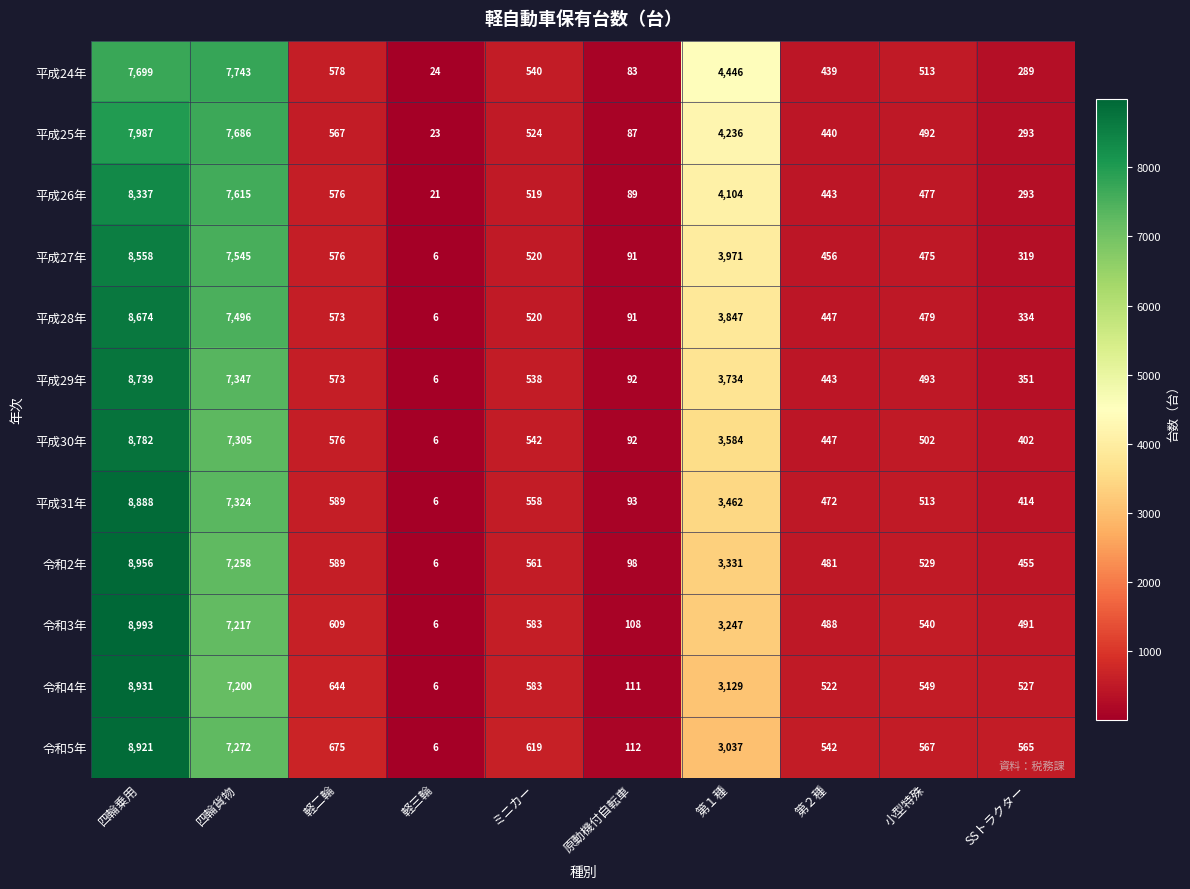

What is the difference between the maximum and minimum values in the 令和3年 series?

8987